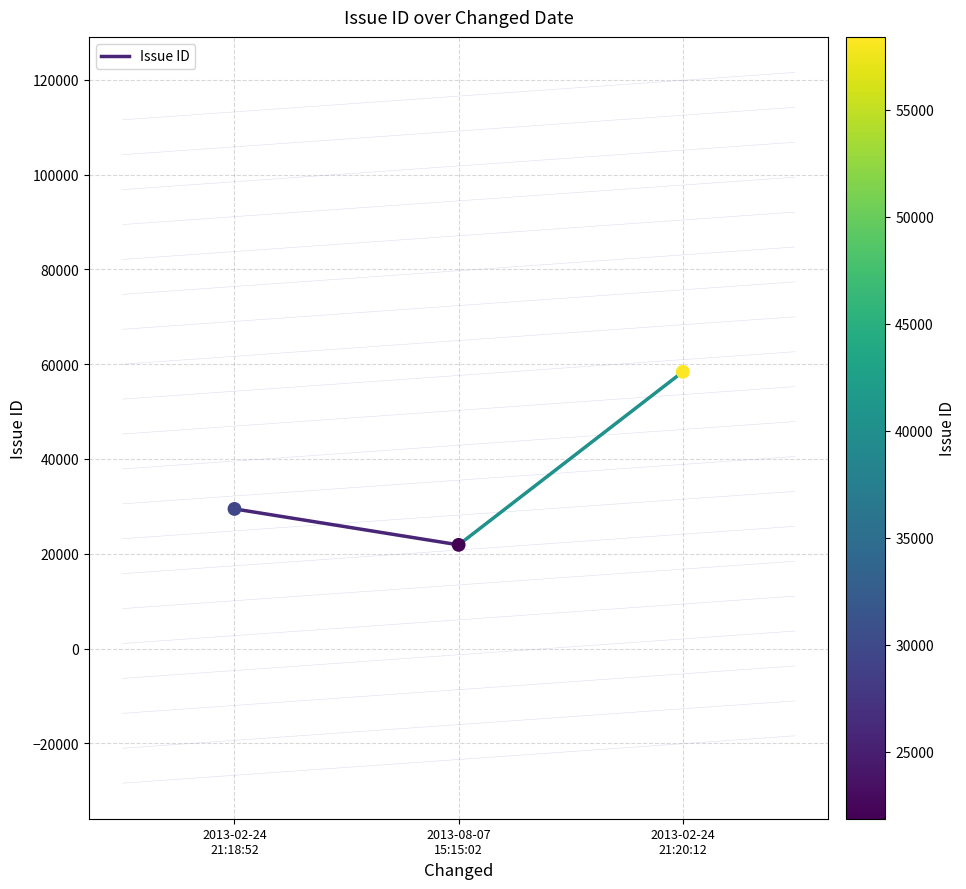

What is the range of Y values (max minus min)?

36524